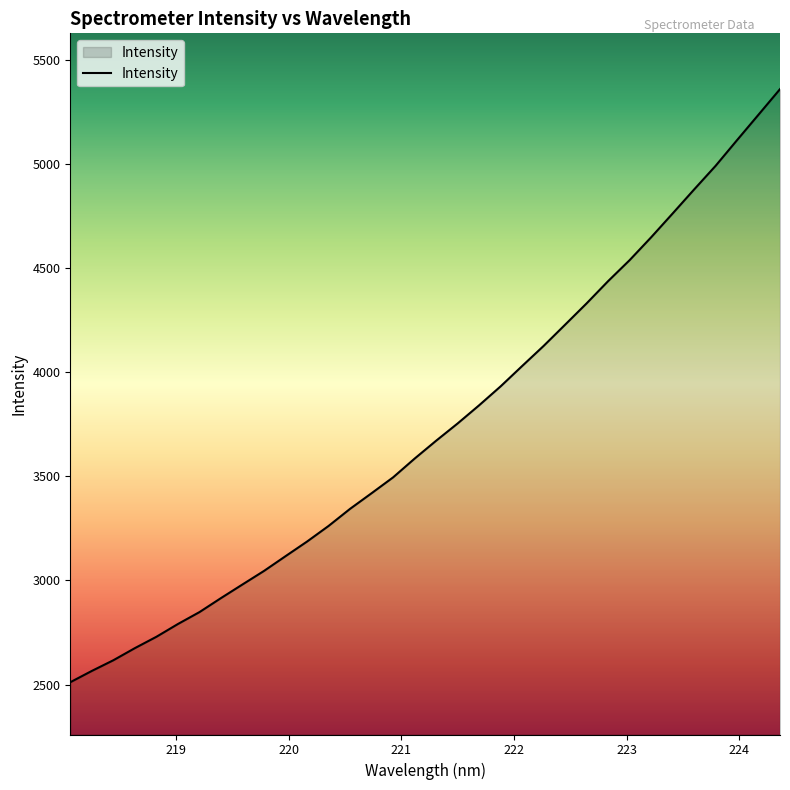

What is the sum of all values?

126977.7